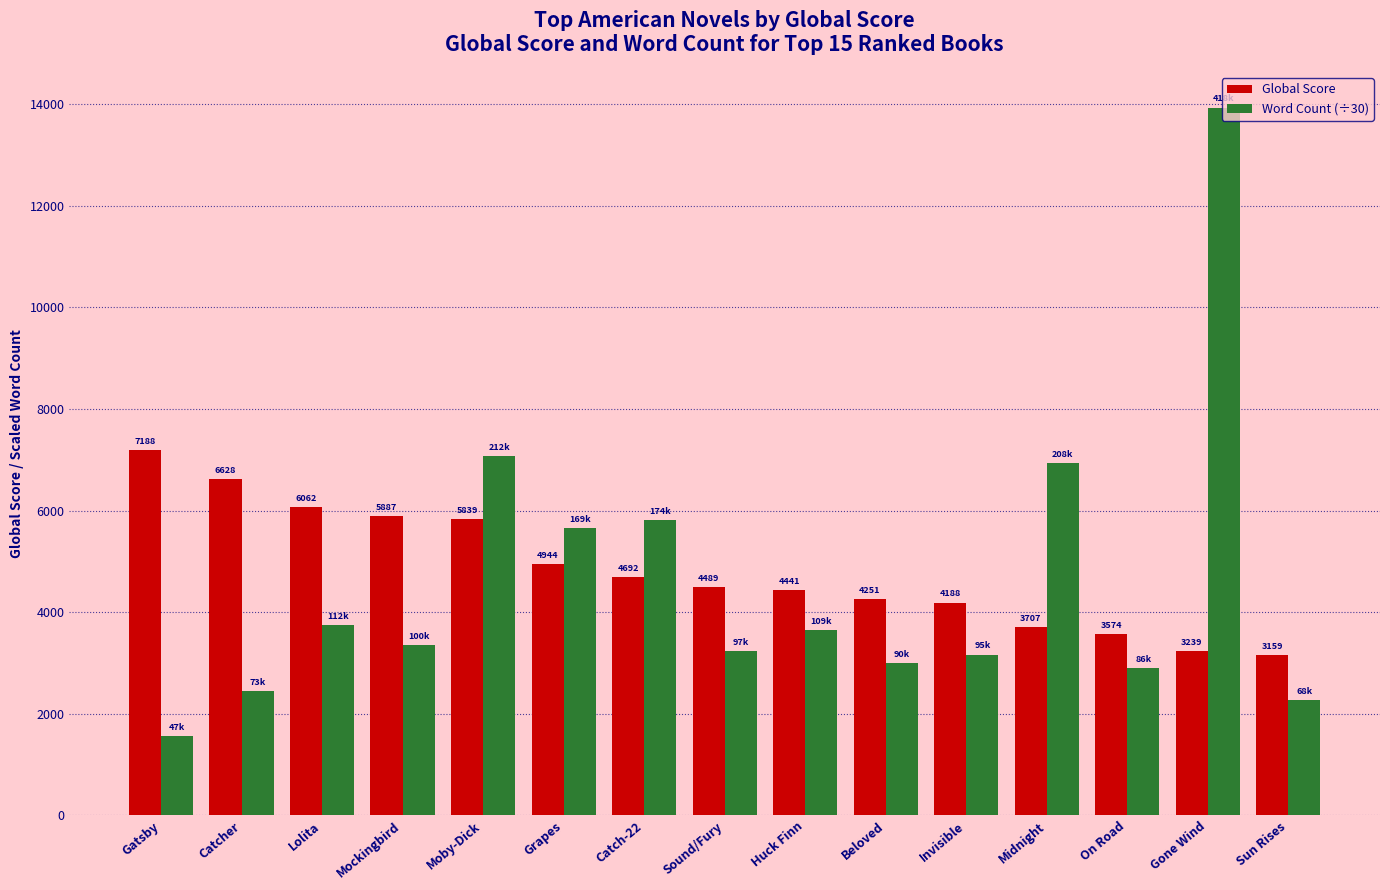

Which series has the largest total across all categories?

Global Score